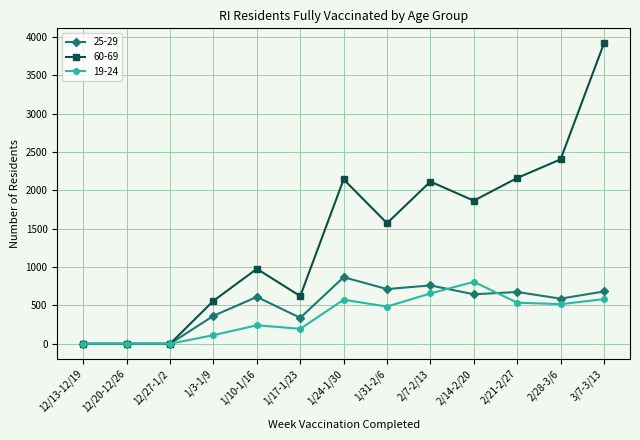

At which category does the chart reach its peak across all series?

3/7-3/13